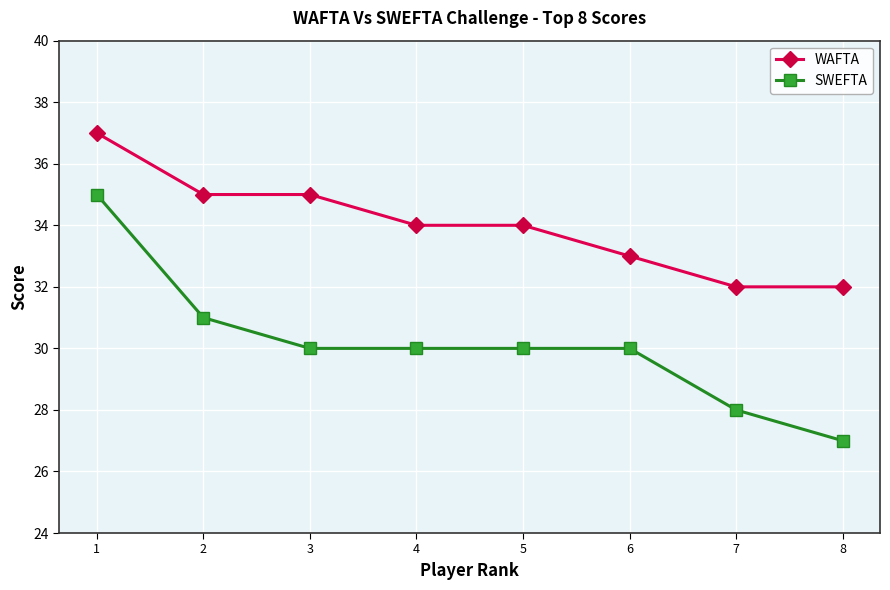

Reading left to right, extract all data points from this chart.

WAFTA: 37	35	35	34	34	33	32	32
SWEFTA: 35	31	30	30	30	30	28	27